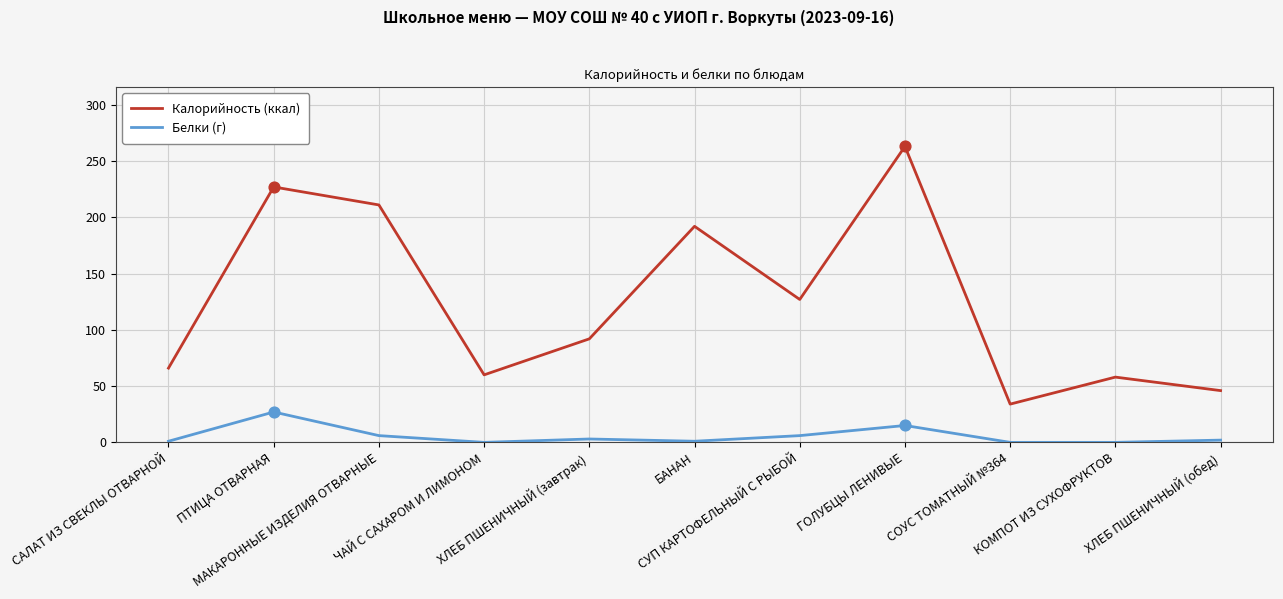

What is the difference between the maximum and minimum values in the Калорийность (ккал) series?

229